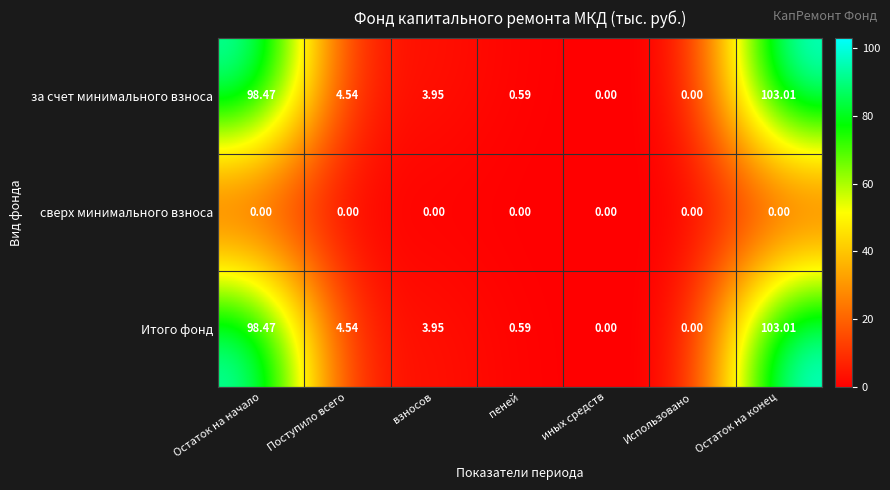

At which label is Итого фонд closest to 51?

Поступило всего